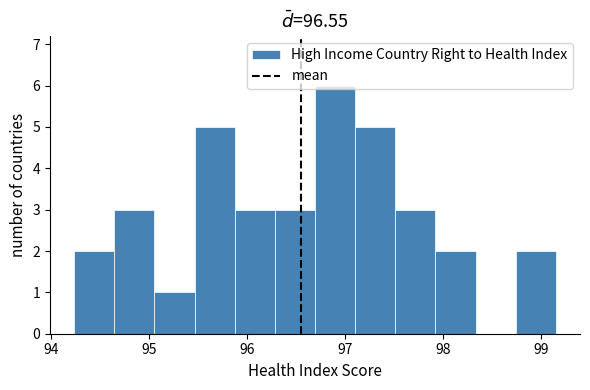

Reading left to right, transcribe this chart: for each bar, give the range it covers on the x-axis and its height. Neither the bar edges nor the heights are printed on the chart, so give them approximately, as read against the axes.

94.2 to 94.6: 2
94.6 to 95.1: 3
95.1 to 95.5: 1
95.5 to 95.9: 5
95.9 to 96.3: 3
96.3 to 96.7: 3
96.7 to 97.1: 6
97.1 to 97.5: 5
97.5 to 97.9: 3
97.9 to 98.3: 2
98.3 to 98.7: 0
98.7 to 99.1: 2